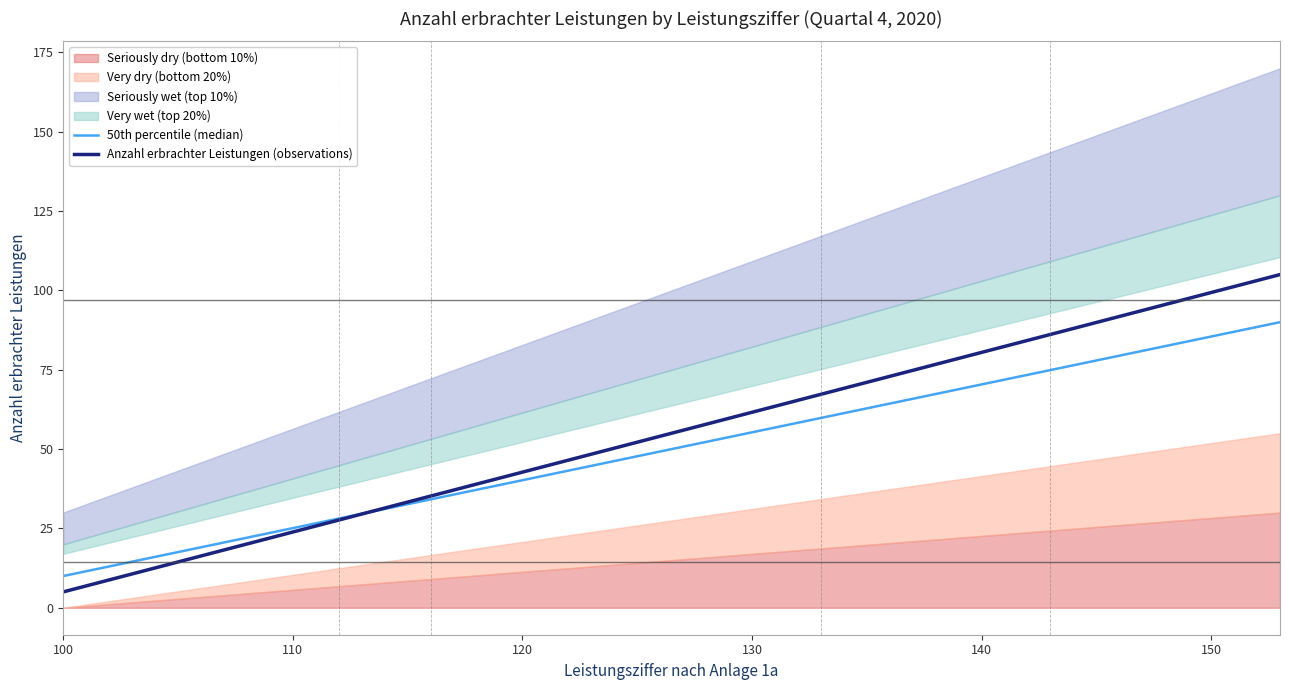

What is the lowest value of the Anzahl erbrachter Leistungen (observations) series?

5.0